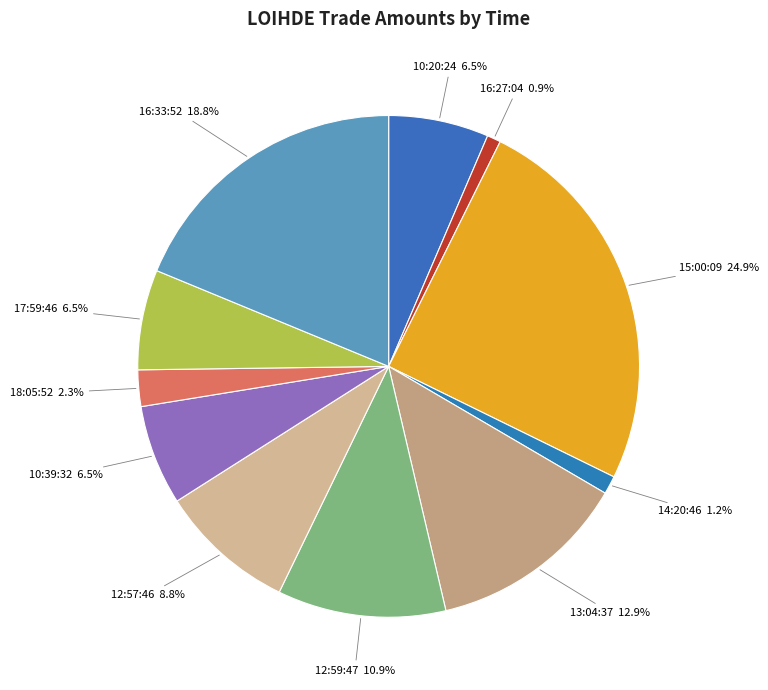

To the nearest percent, what is the average slice percentage?

9%